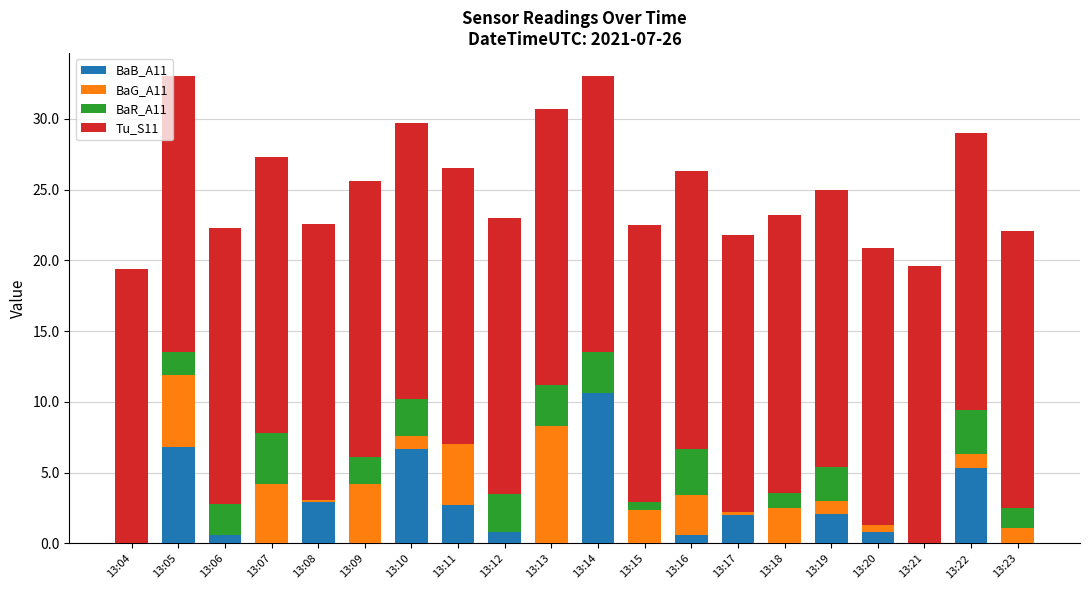

What is the total value across all series at 13:18?

23.2